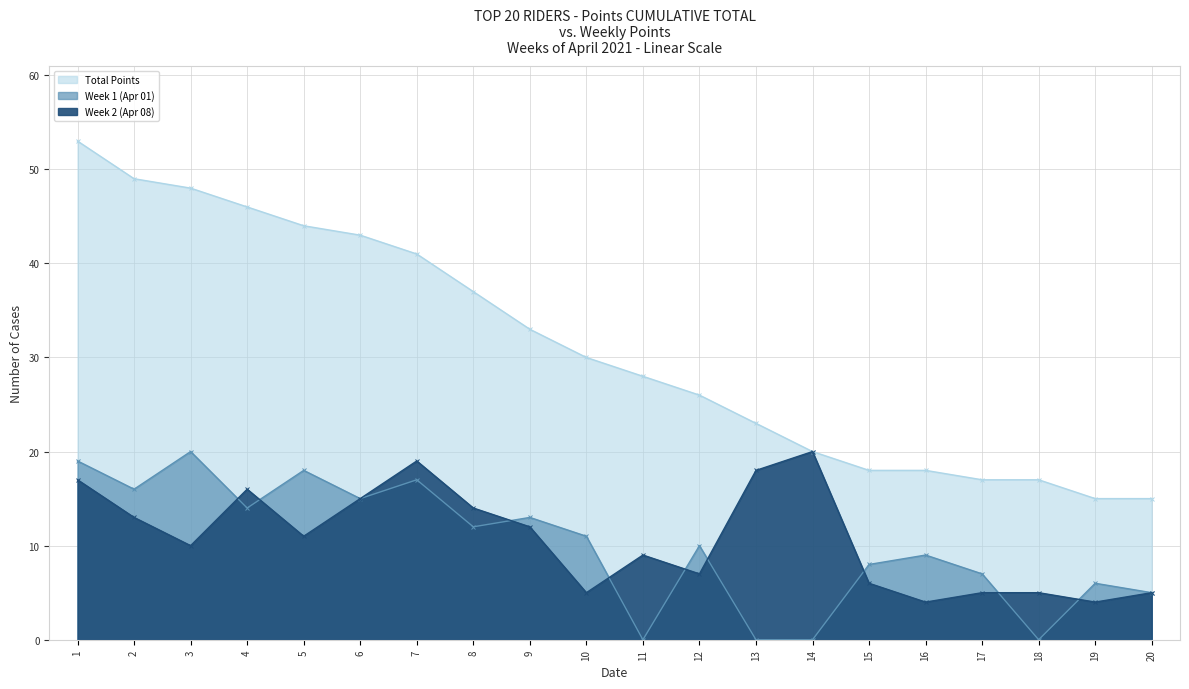

How many interior local peaks does the Week 1 (Apr 01) series have?

7